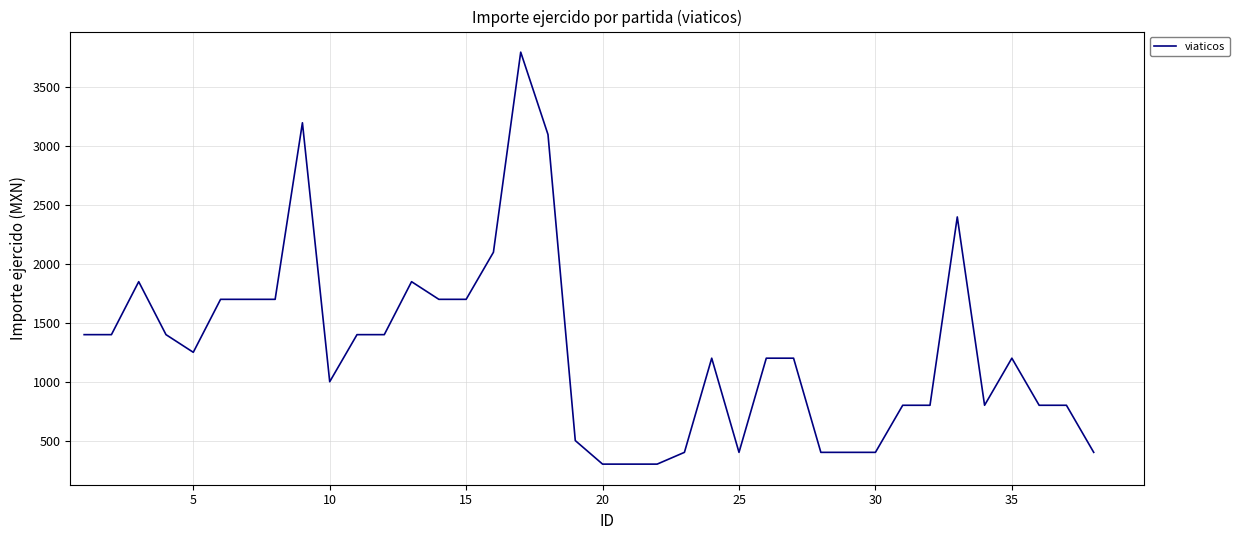

Does the chart display data point markers on the line(s)?

No